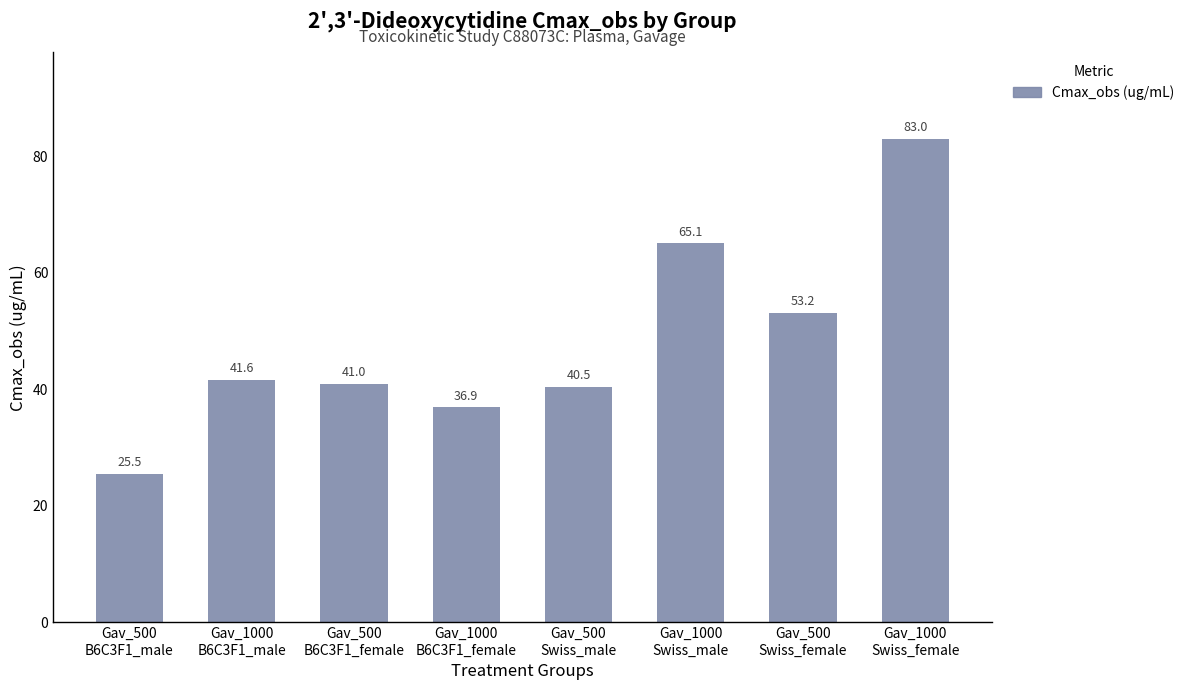

How many data points are less than 41?

3